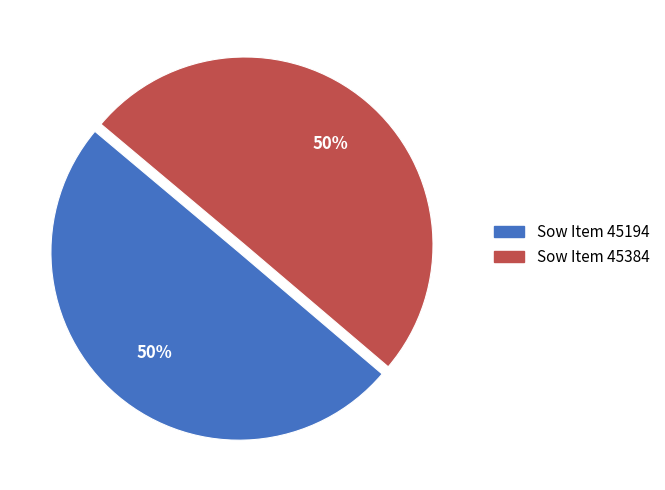

To the nearest percent, what is the average slice percentage?

50%